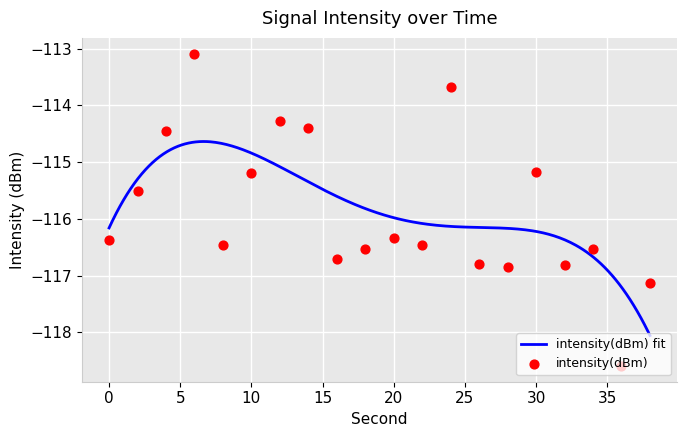

What is the change in value from 0 to 12?

+2.1